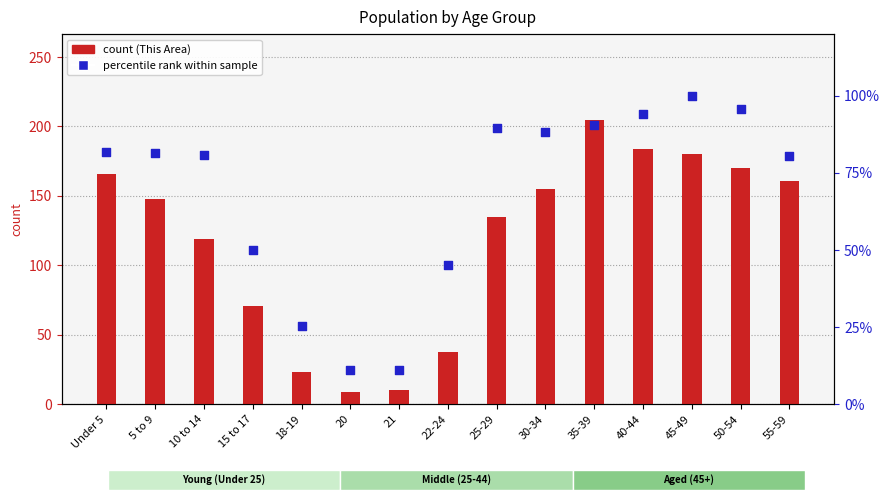

What are all the series names shown in the legend?

count (This Area), percentile rank within sample